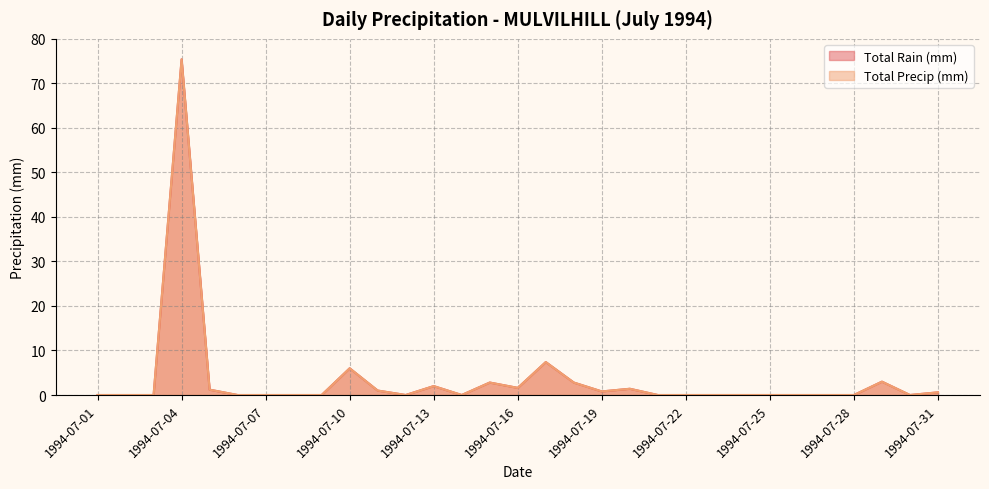

What is the average value of the Total Precip (mm) series?

3.4